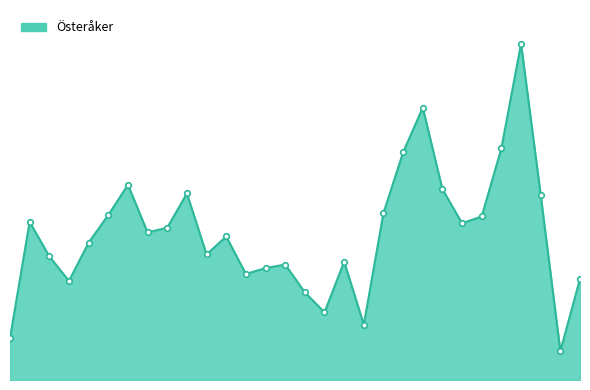

Rank the categories by value from lowest to highest.

2023, 1995, 2013, 2011, 2010, 1998, 2024, 2007, 2008, 2009, 2012, 1997, 2005, 1999, 2006, 2002, 2003, 2018, 1996, 2019, 2000, 2014, 2022, 2004, 2017, 2001, 2015, 2020, 2016, 2021